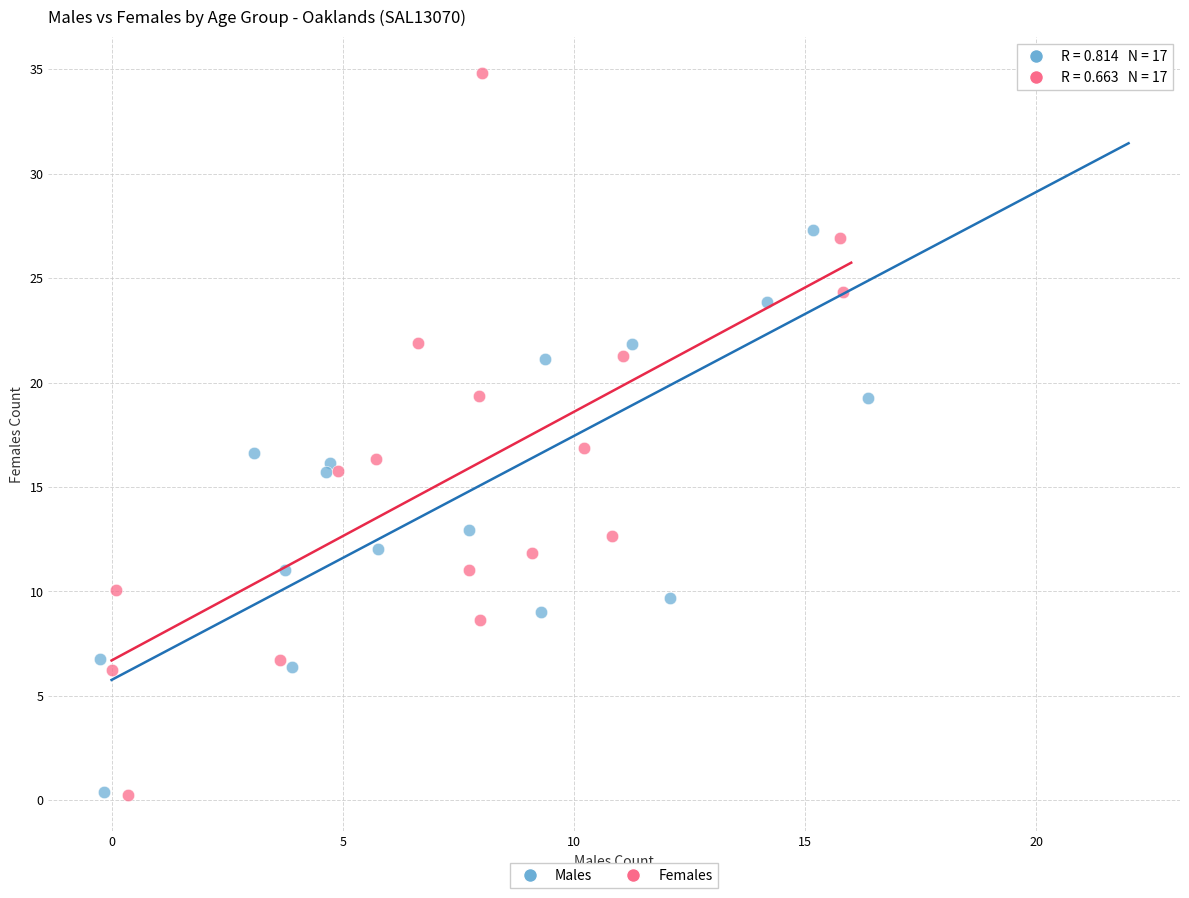

Which series has the largest Y range (max minus min)?

Females